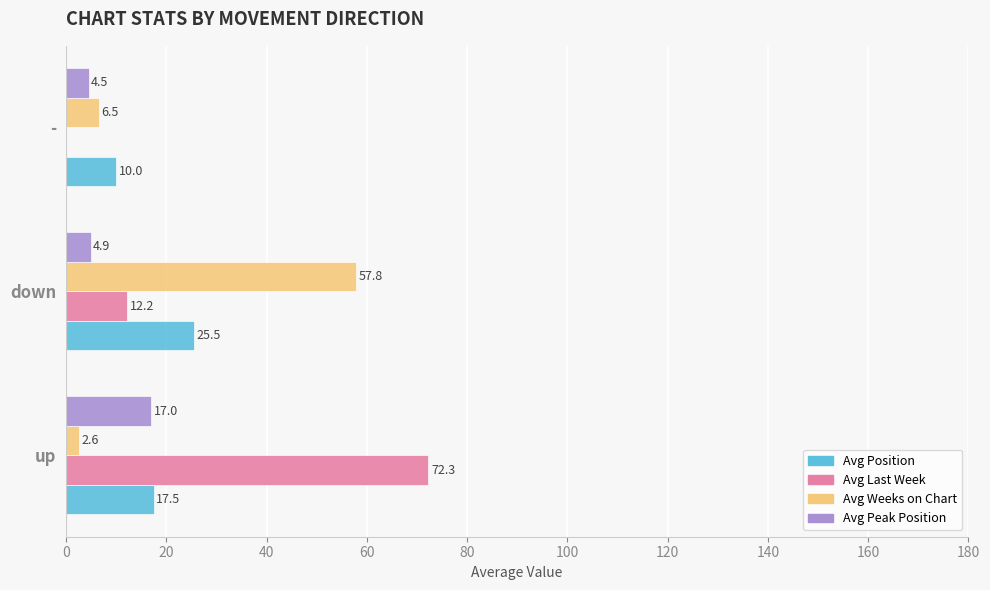

Which series has the largest total across all categories?

Avg Last Week